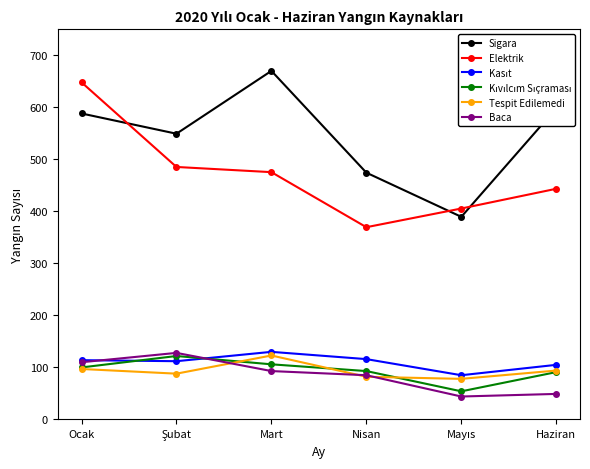

At how many categories does at least one series exceed 413?

5